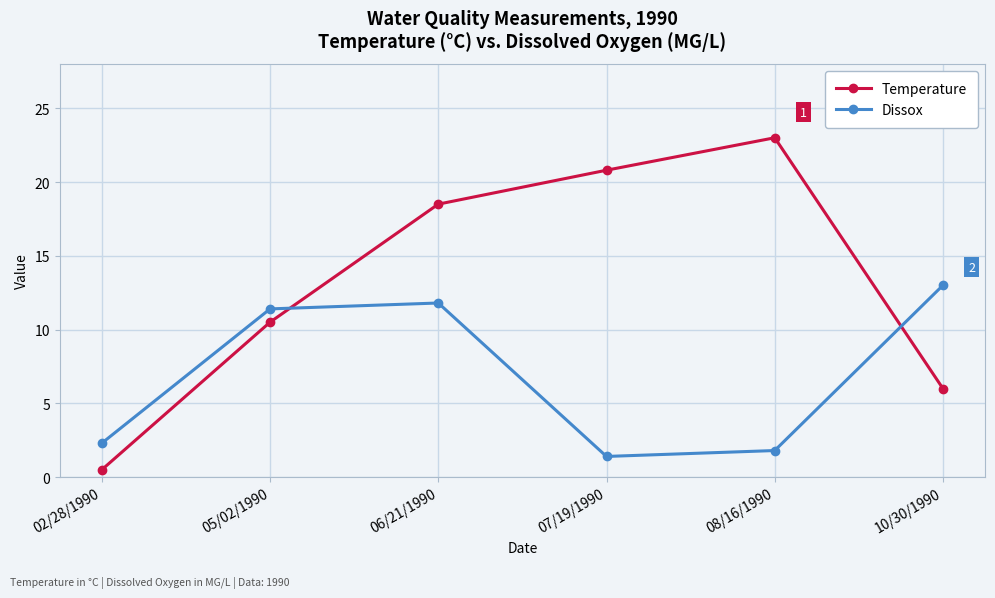

At how many categories does at least one series exceed 10?

5